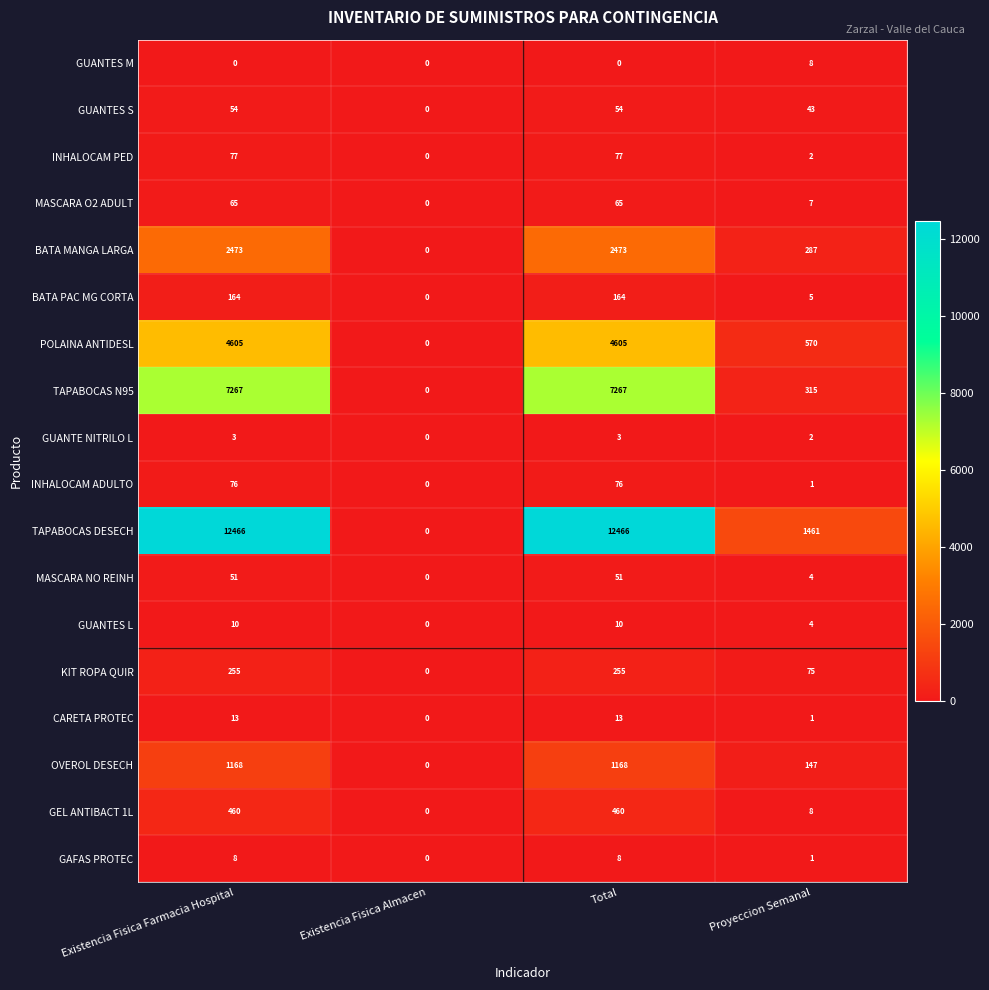

Which series has the widest spread of values?

TAPABOCAS DESECH